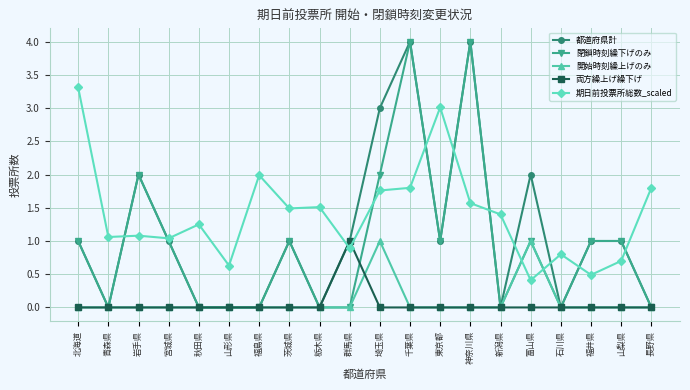

Which category has the lowest value in the 期日前投票所総数_scaled series?

富山県